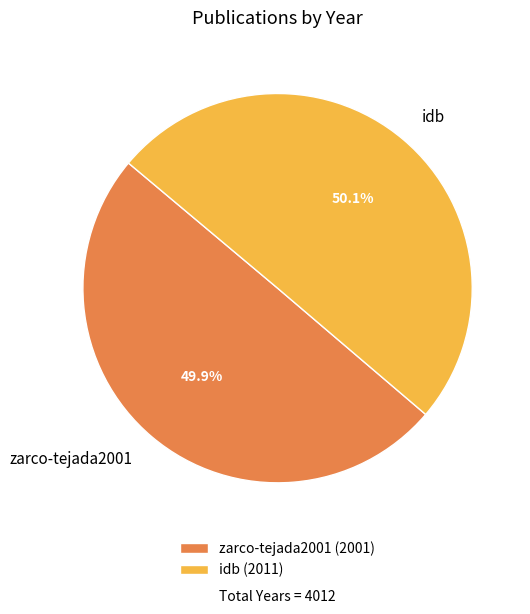

How many slices are in this pie chart?

2